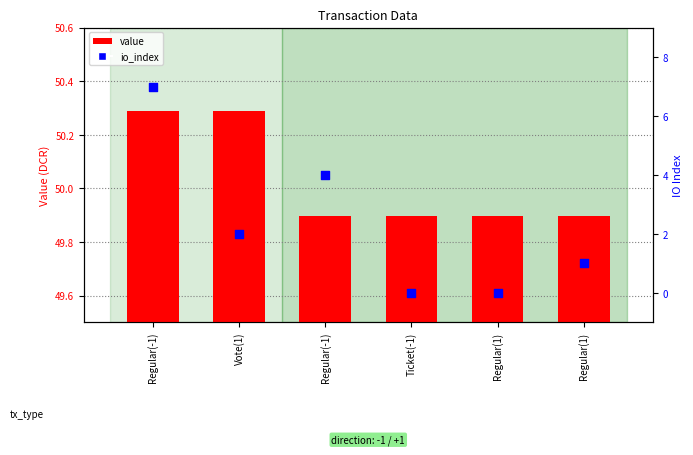

What are all the series names shown in the legend?

value, io_index